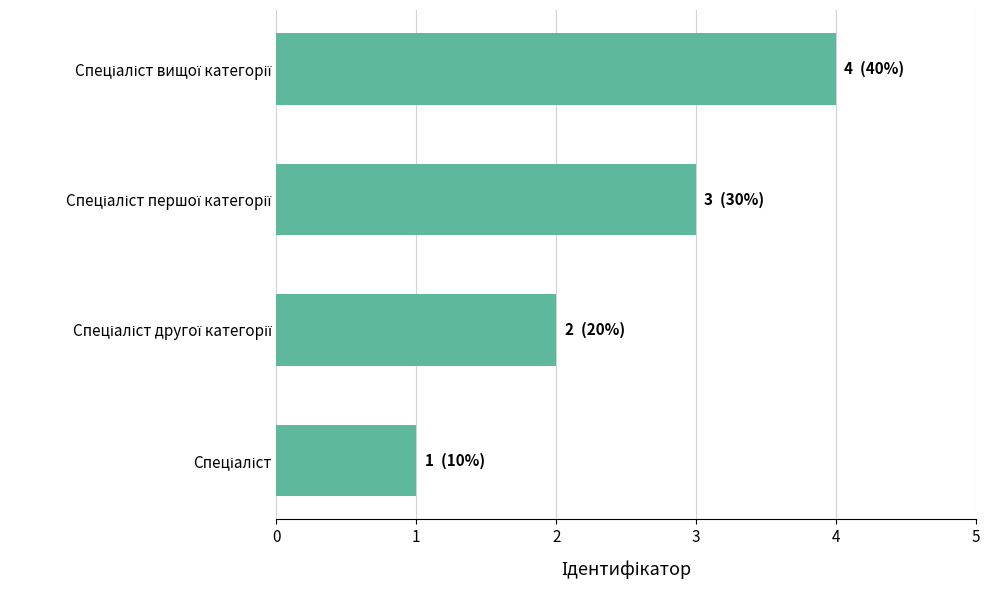

What is the greatest value displayed?

4